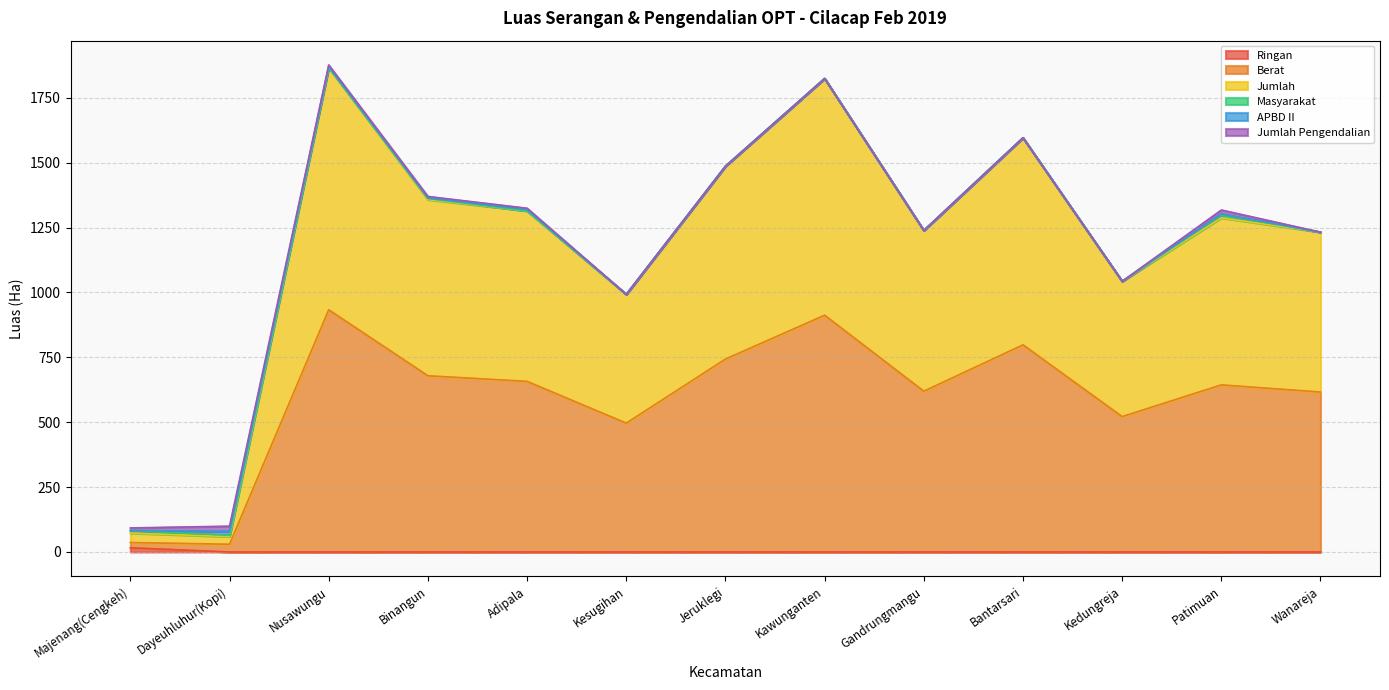

What is the total value across all series at Jeruklegi?

1486.6